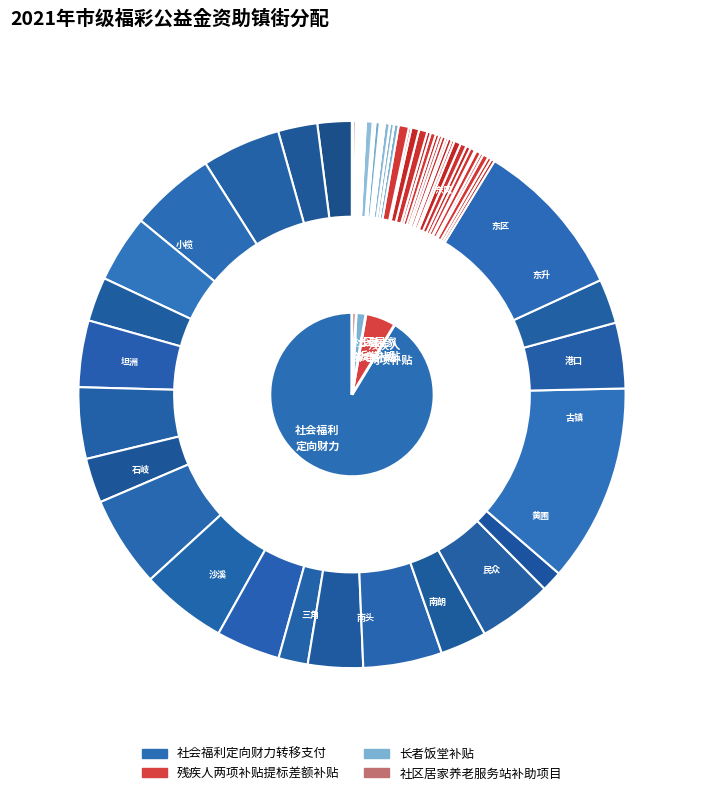

Is there a majority slice in this chart?

No